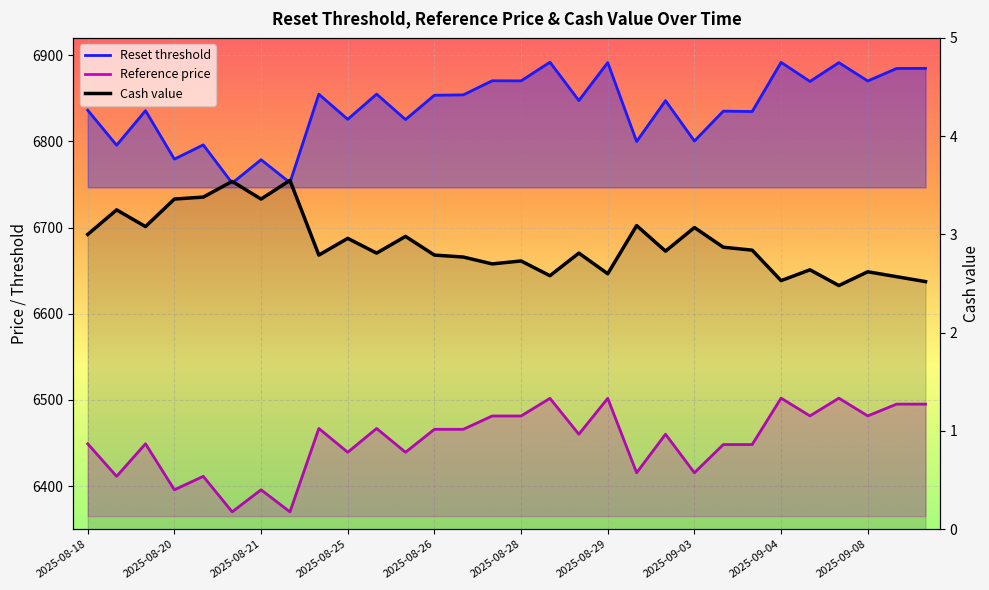

How many lines are shown in the chart?

3